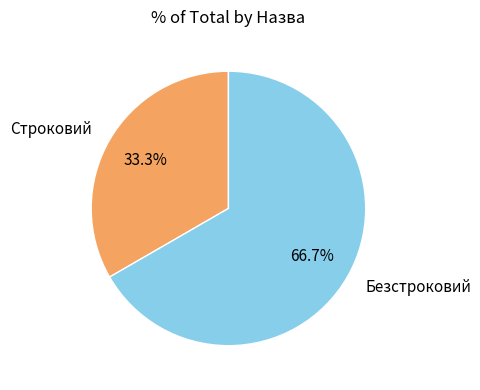

Does Строковий account for over 50% of the chart?

No